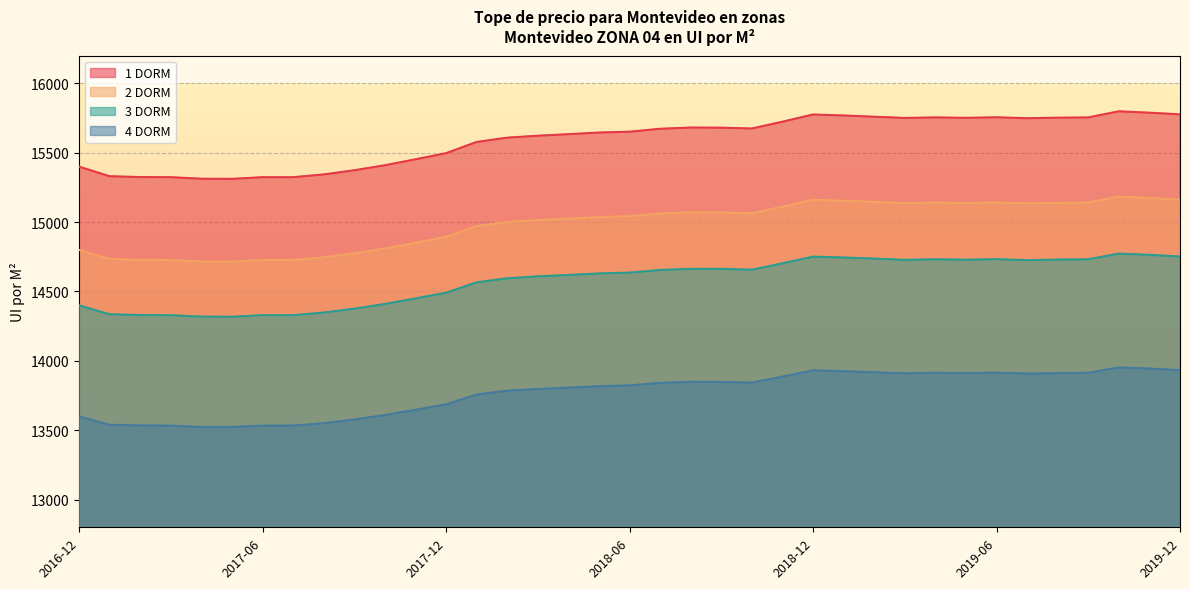

How many lines are shown in the chart?

4